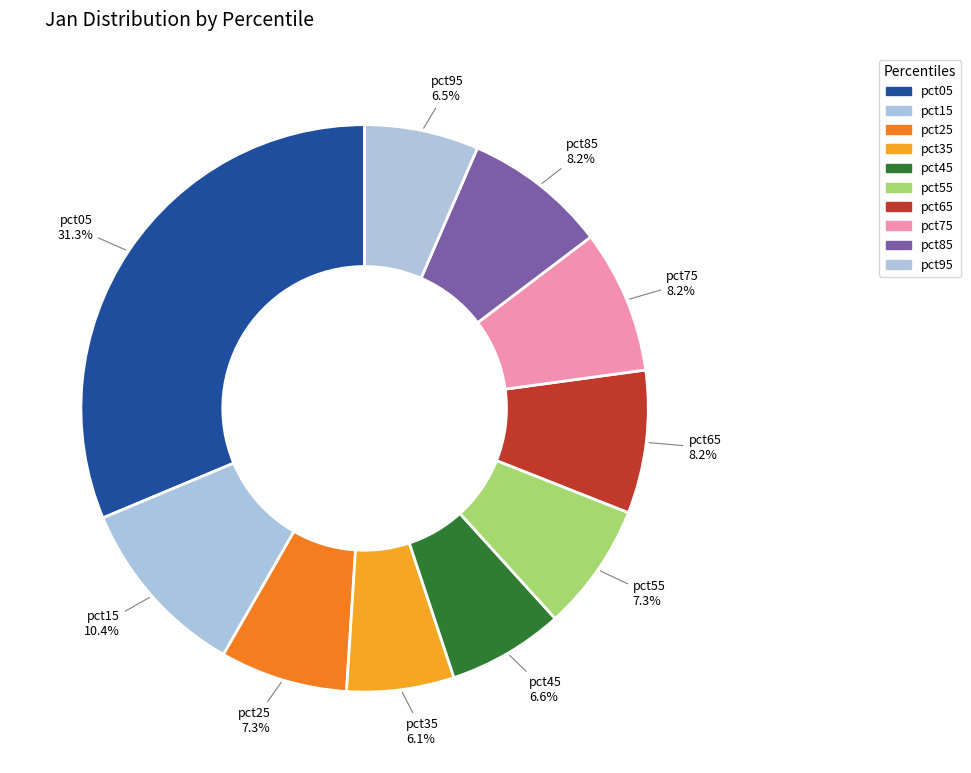

Combined, what portion of the pie is pct35 and pct55?

13.4%